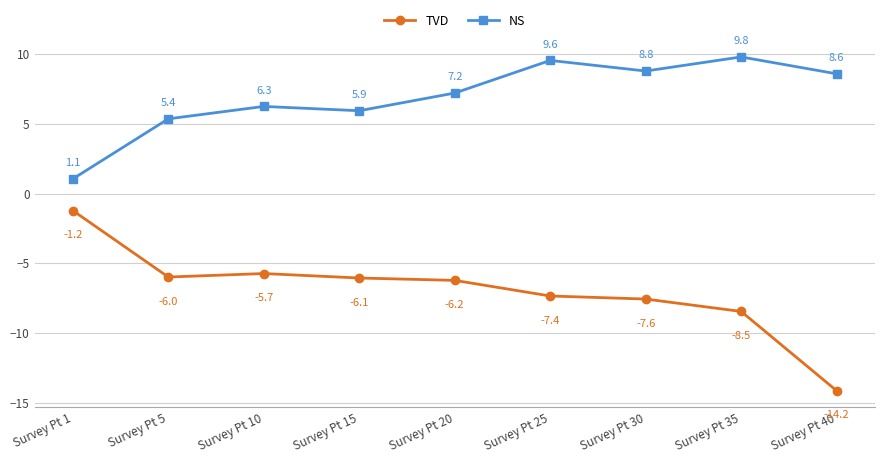

What is the sum of all TVD values?

-62.8